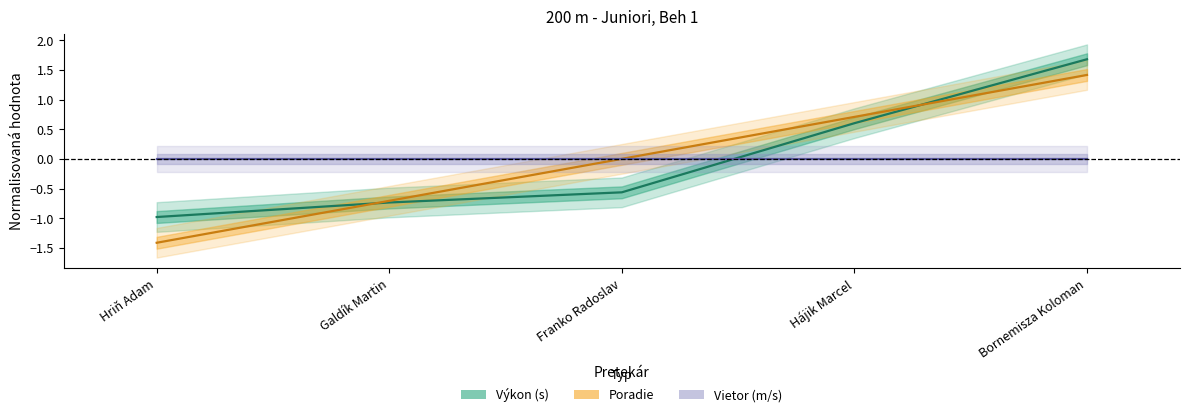

True or false: Výkon has more than 2 points higher than both neighbors.

False